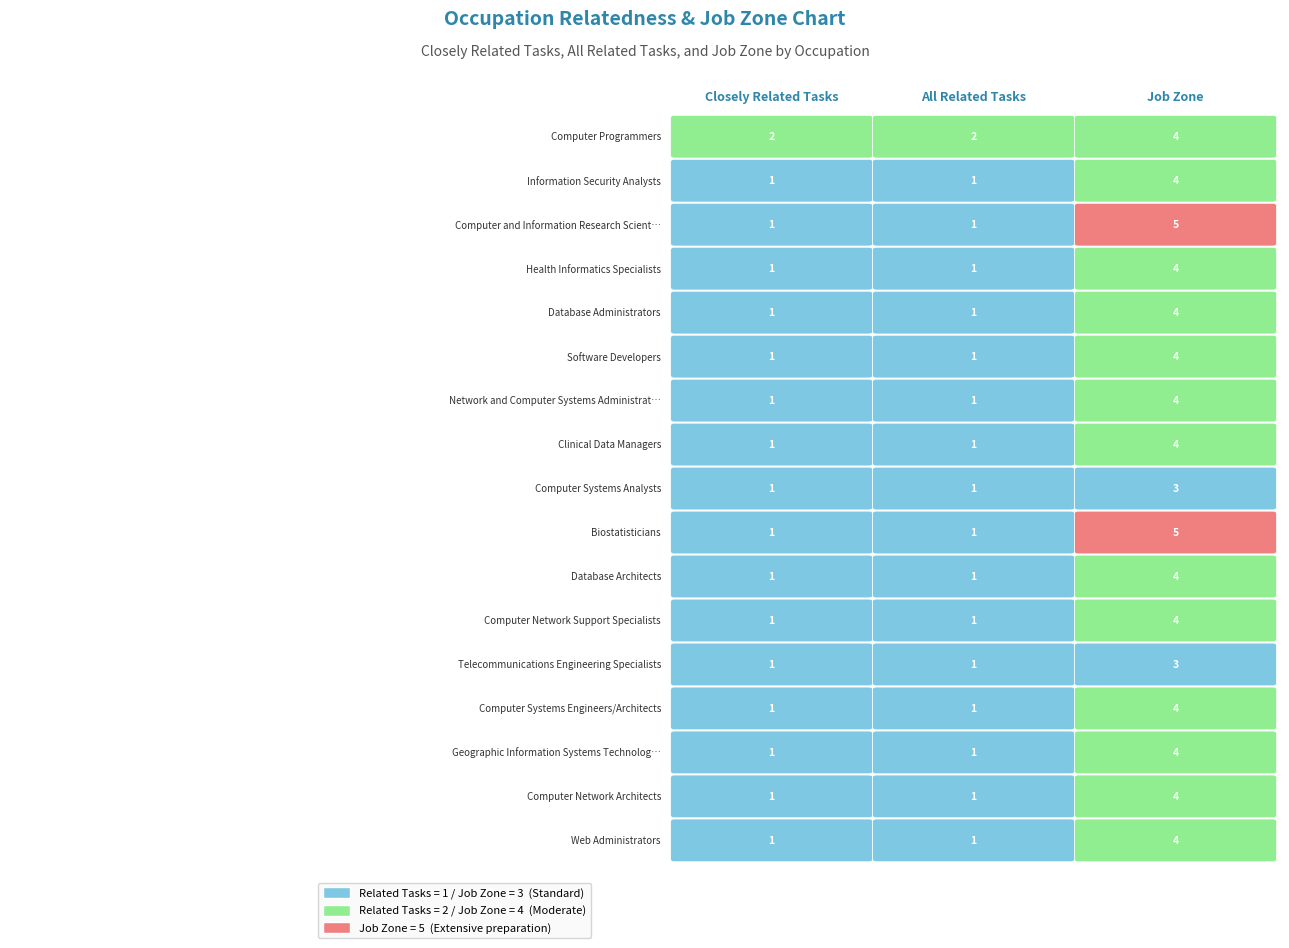

Reading left to right, what are all the values shown in this chart?

Computer Programmers: 2	2	4
Information Security Analysts: 1	1	4
Computer and Information Research Scientists: 1	1	5
Health Informatics Specialists: 1	1	4
Database Administrators: 1	1	4
Software Developers: 1	1	4
Network and Computer Systems Administrators: 1	1	4
Clinical Data Managers: 1	1	4
Computer Systems Analysts: 1	1	3
Biostatisticians: 1	1	5
Database Architects: 1	1	4
Computer Network Support Specialists: 1	1	4
Telecommunications Engineering Specialists: 1	1	3
Computer Systems Engineers/Architects: 1	1	4
Geographic Information Systems Technologists: 1	1	4
Computer Network Architects: 1	1	4
Web Administrators: 1	1	4